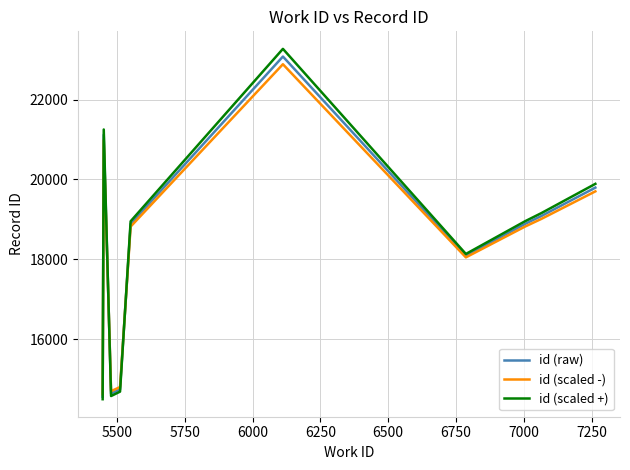

Which series has the widest spread of values?

id (scaled +)